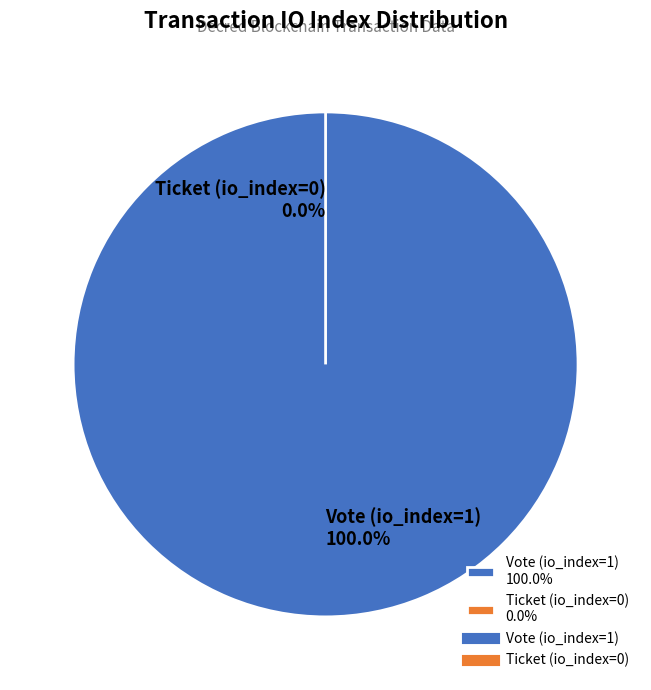

Which slice is the smallest?

Ticket (io_index=0)